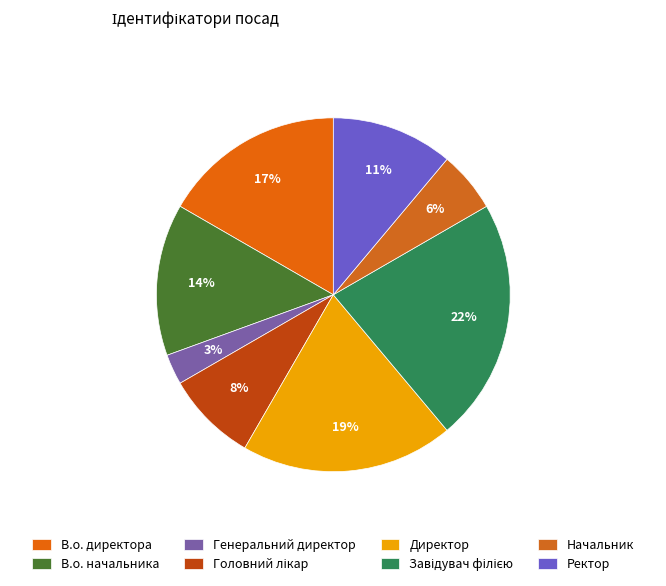

Is there any slice that represents more than half of the pie?

No